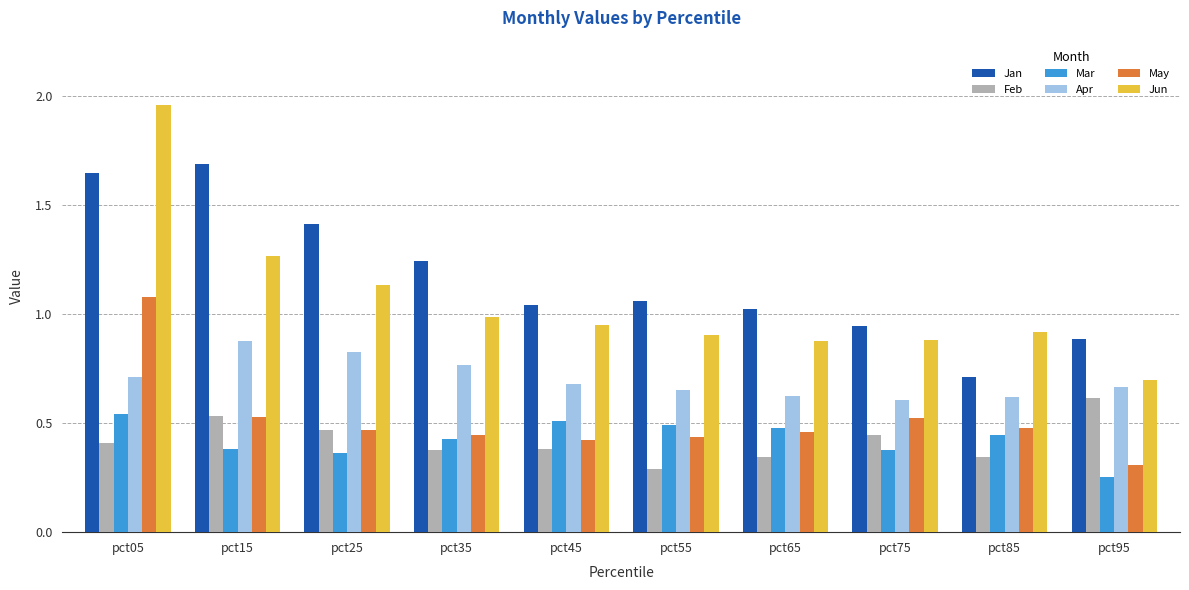

At which category is the sum across all series the highest?

pct05